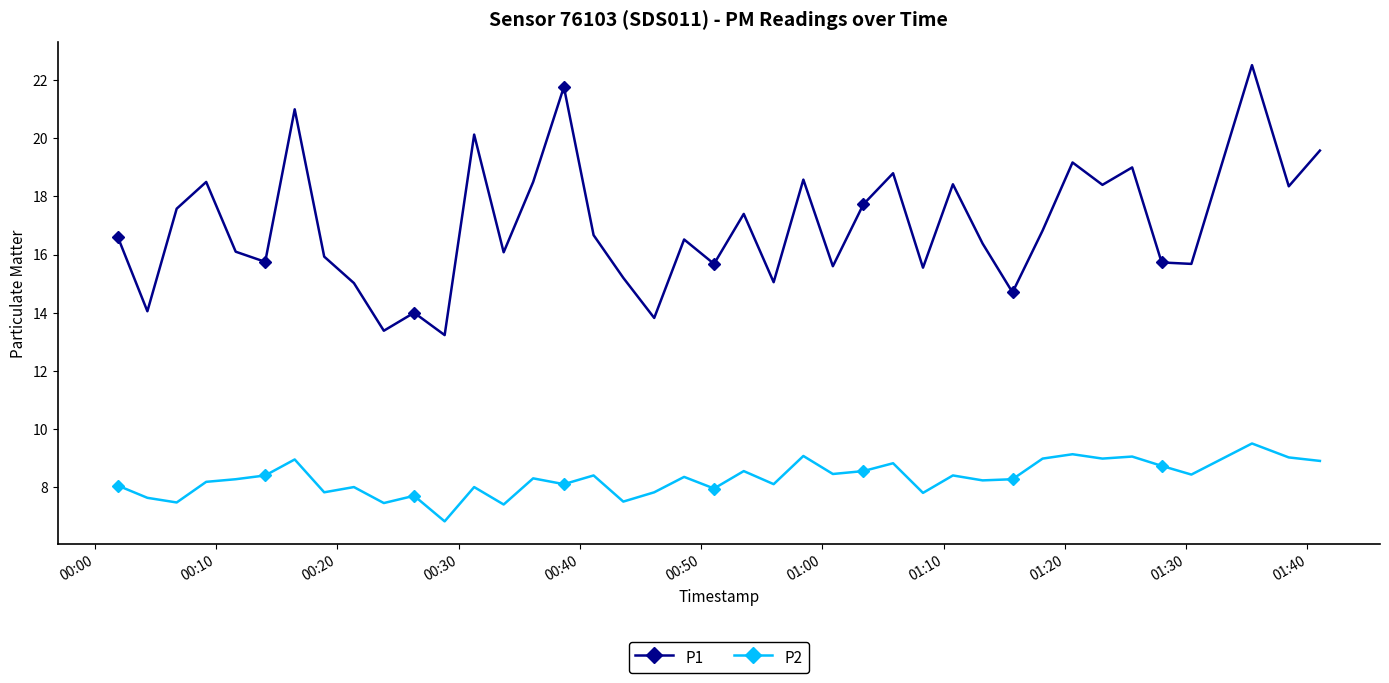

Which series has the largest range (max minus min)?

P1